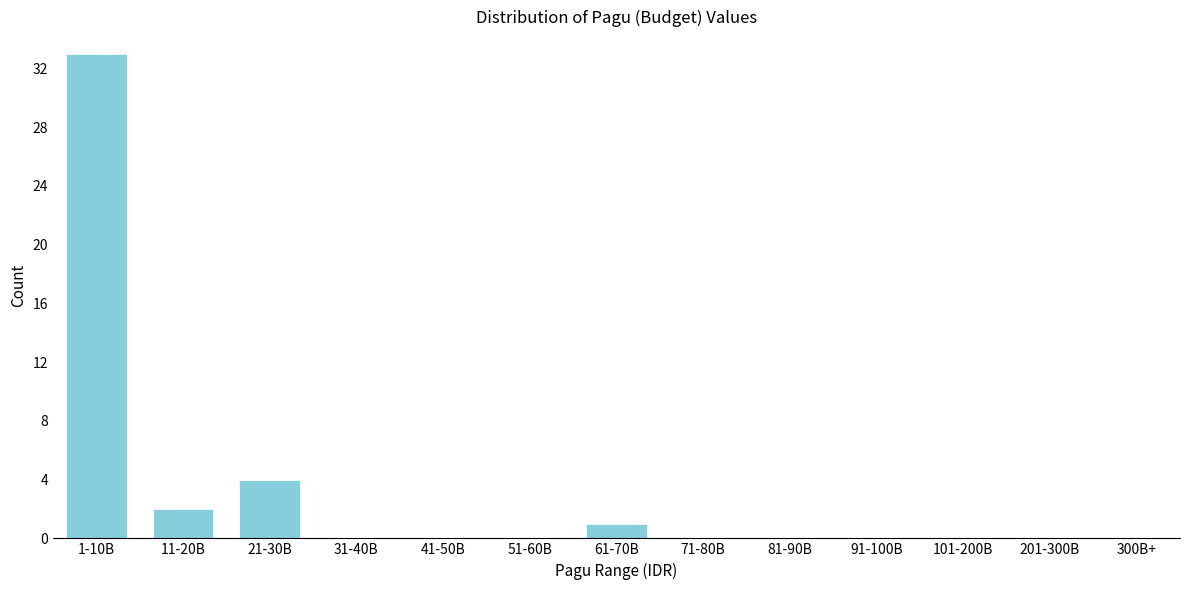

Reading left to right, extract all data points from this chart.

1-10B=33	11-20B=2	21-30B=4	31-40B=0	41-50B=0	51-60B=0	61-70B=1	71-80B=0	81-90B=0	91-100B=0	101-200B=0	201-300B=0	300B+=0